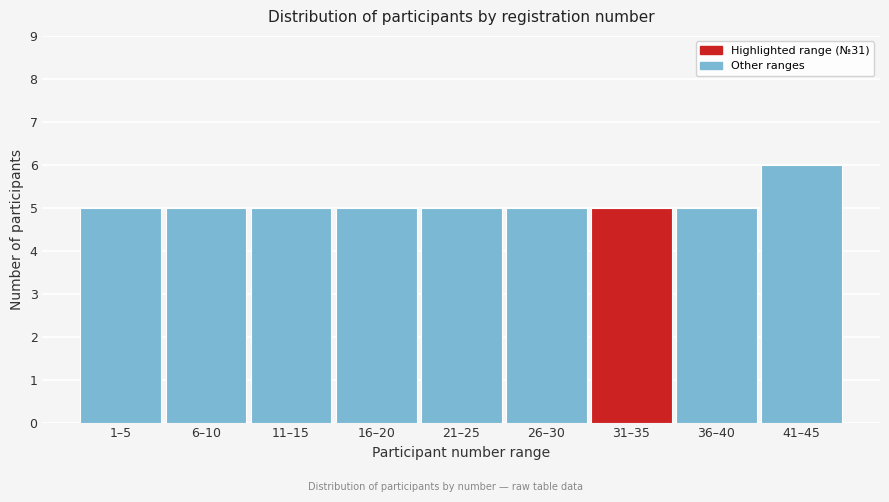

Reading right to left, what are all the values shown in this chart?

6	5	5	5	5	5	5	5	5